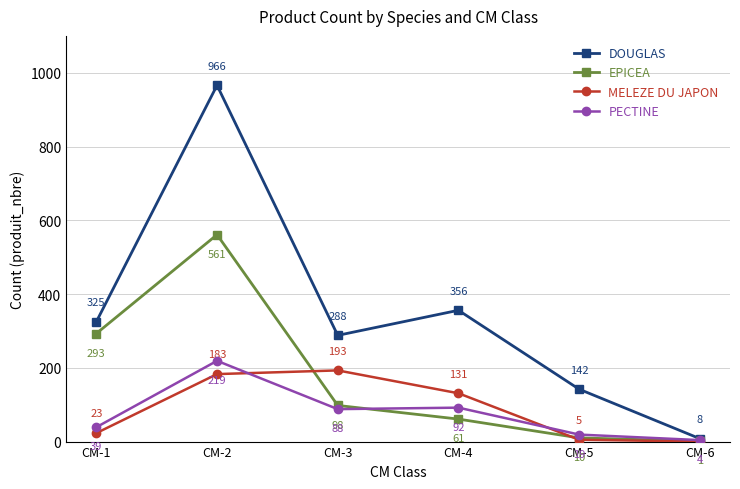

How many times do EPICEA and MELEZE DU JAPON cross each other?

2